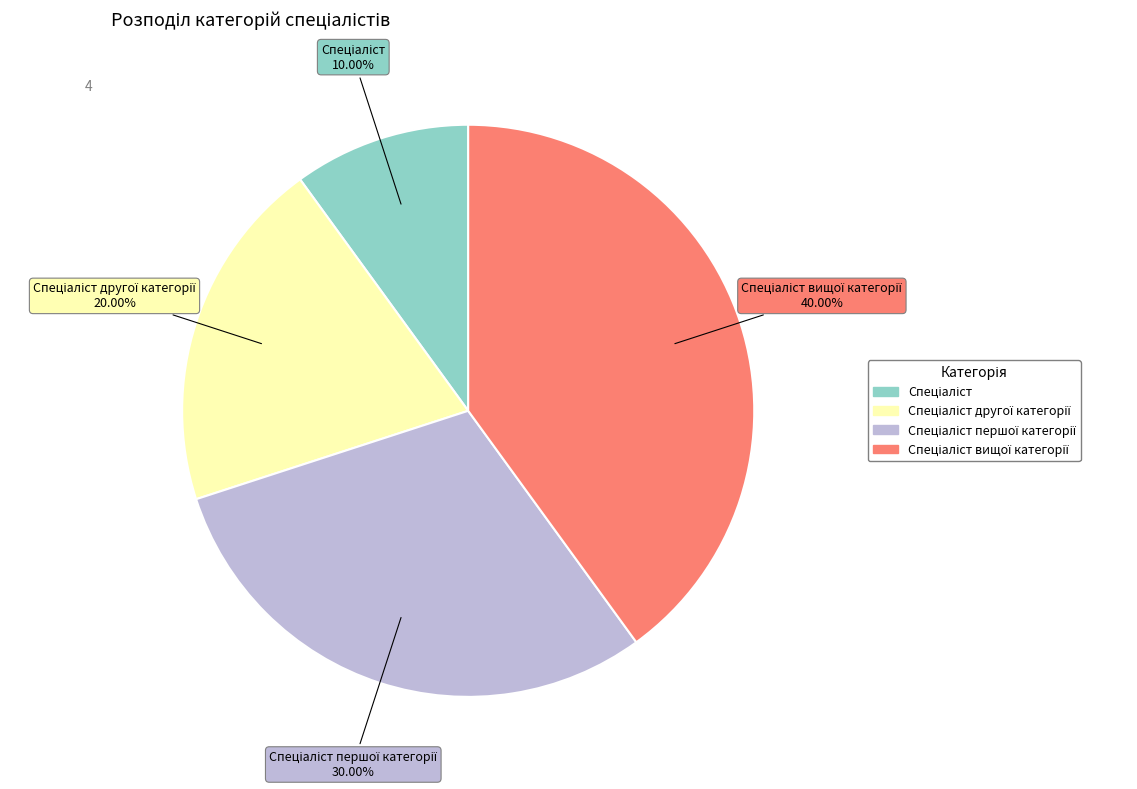

Is there any slice that represents more than half of the pie?

No